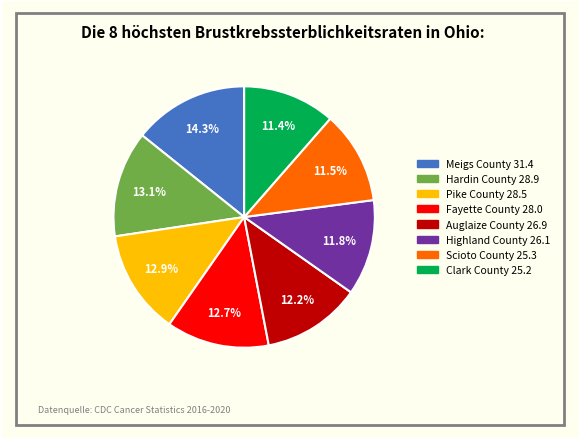

Is there any slice that represents more than half of the pie?

No